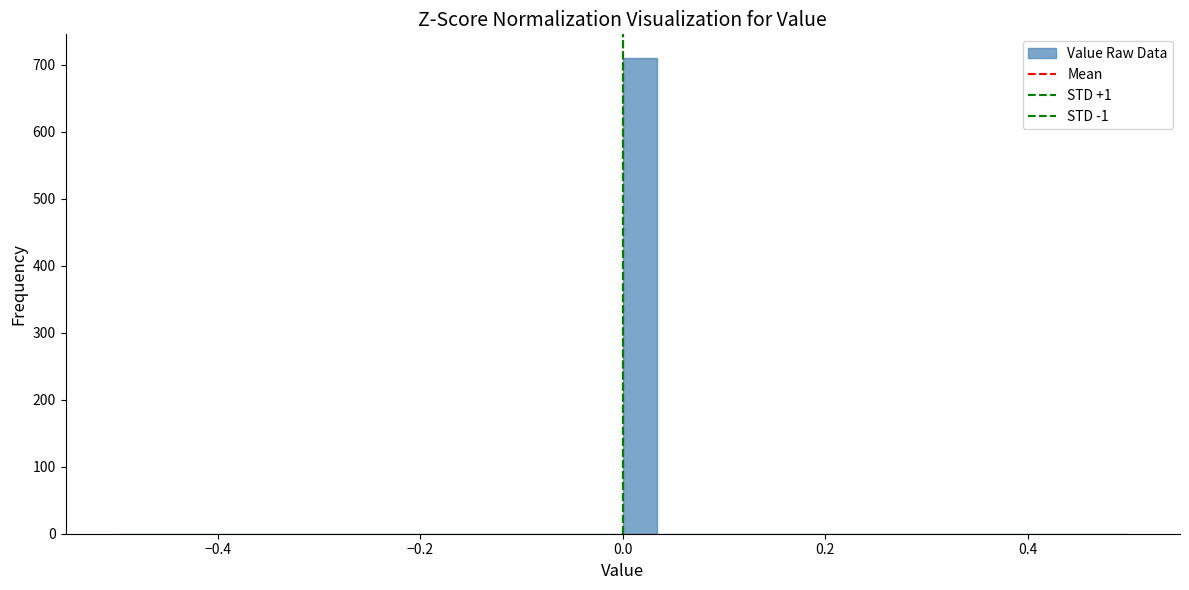

Read against the x-axis, roughly where is the centre of the tallest bar?

0.02